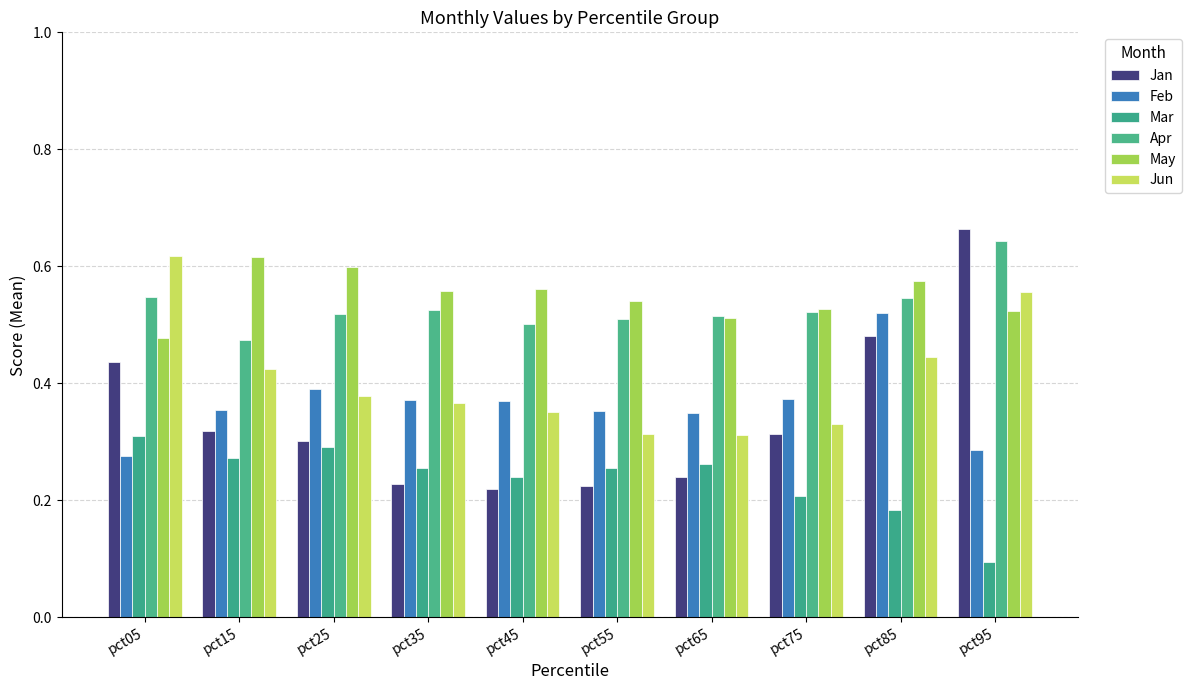

How many distinct data groups are displayed?

6